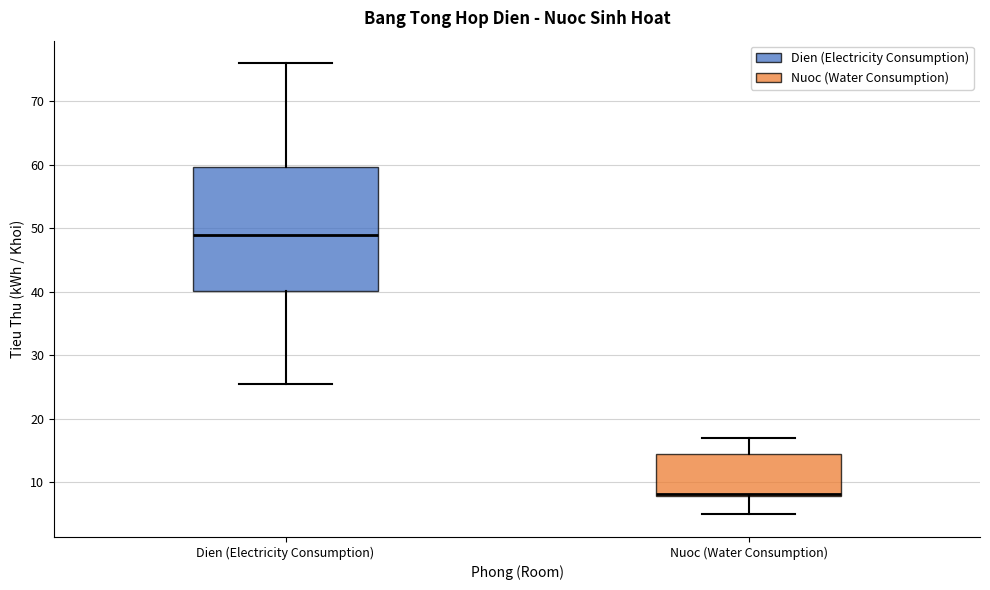

Reading left to right, read every box against the y-axis: the position of its median line, the range the box covers, and the ends of its whiskers. The values are not printed on the chart, so give them approximately, as read against the axis.

Dien (Electricity Consumption): median 49, box 40 to 60, whiskers 26 to 76
Nuoc (Water Consumption): median 8 (just above the box's lower edge), box 8 to 15, whiskers 5 to 17